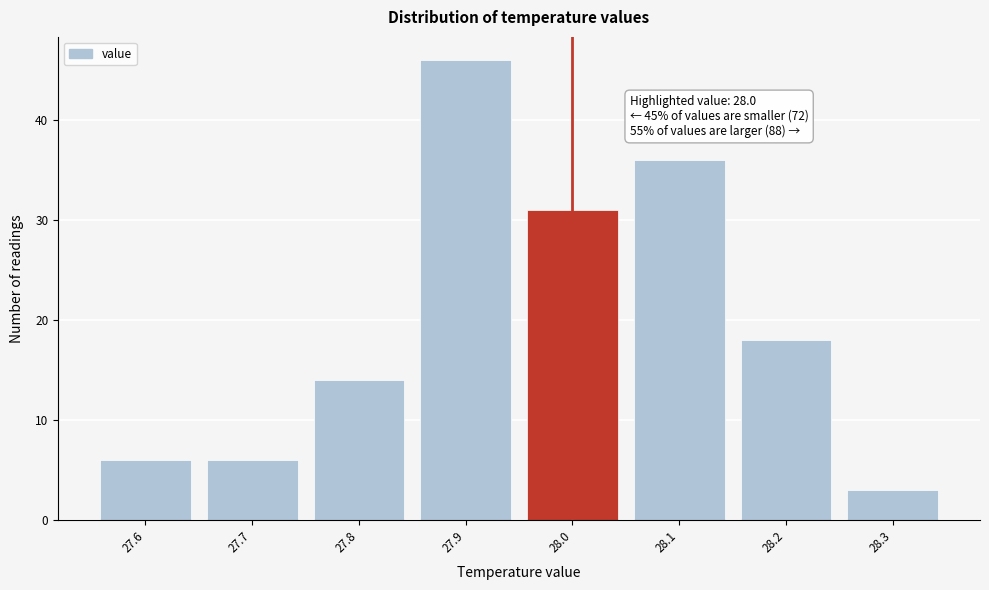

Which range on the x-axis has the tallest bar?

27.85 to 27.95